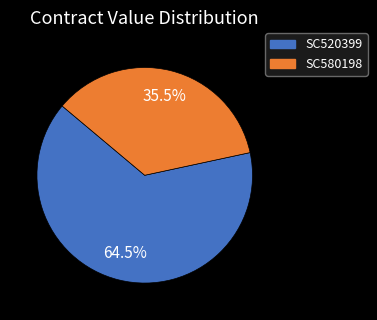

Which slice represents more than half of the pie?

SC520399